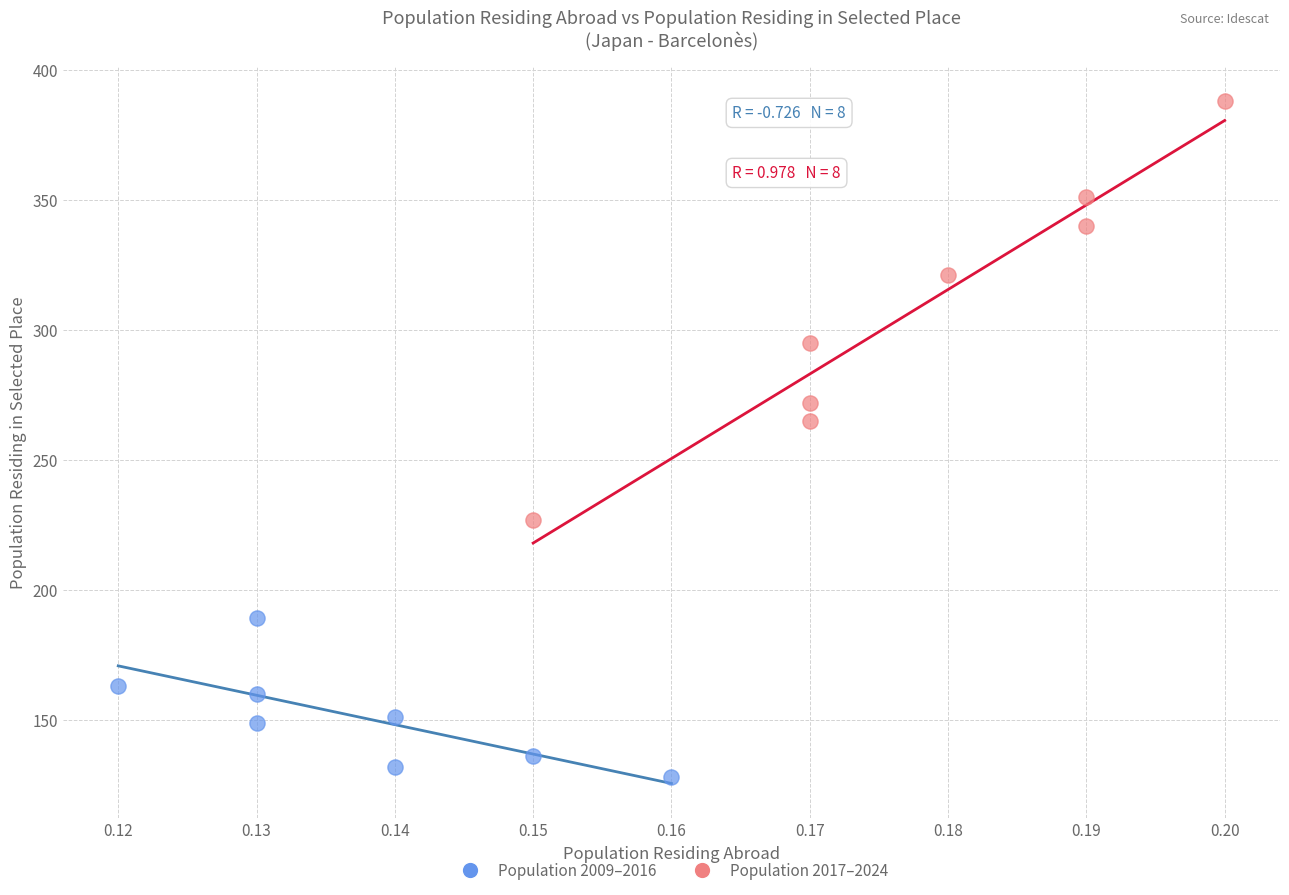

Which series reaches the maximum Y coordinate?

Population 2017–2024